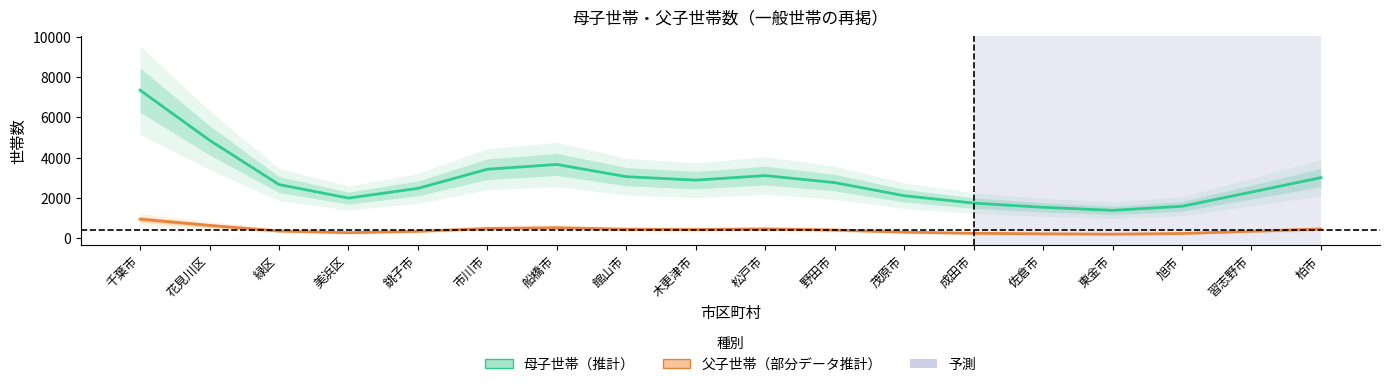

What is the smallest value displayed?

189.5